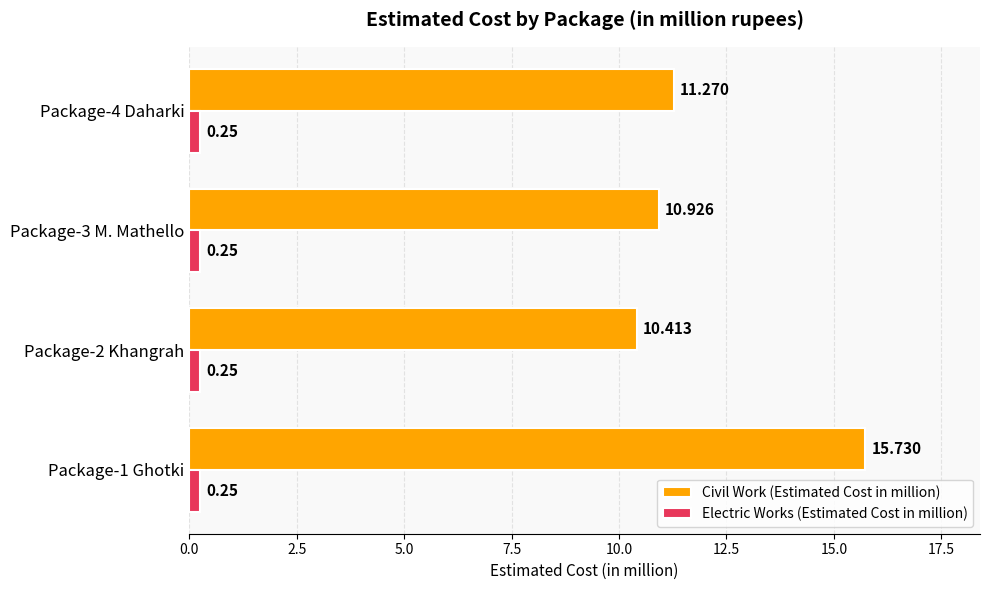

Rank the series at Package-4 Daharki from highest to lowest value.

Civil Work (Estimated Cost in million), Electric Works (Estimated Cost in million)